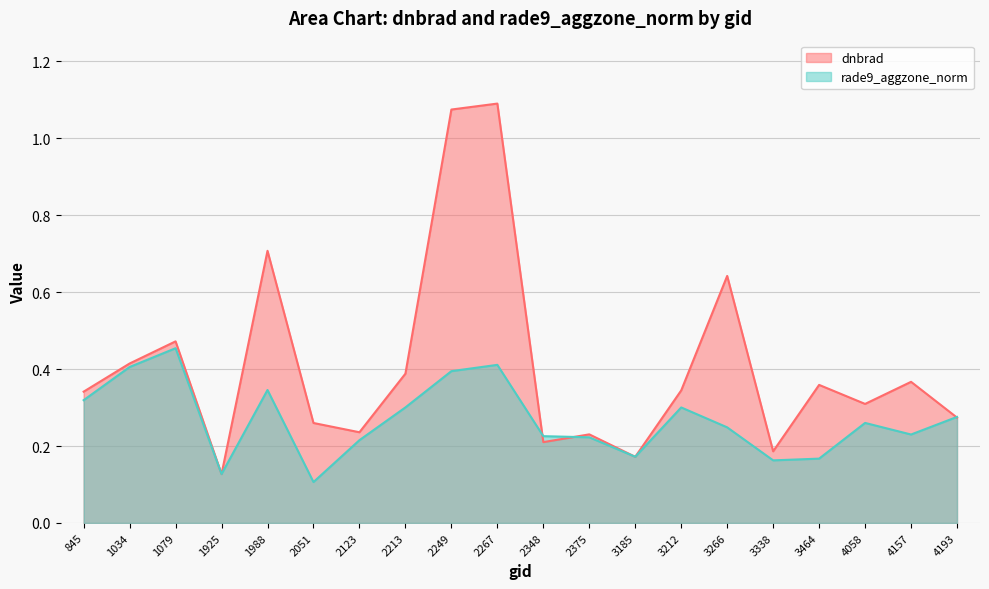

Is it true that rade9_aggzone_norm equals 0.2 at 3464?

True